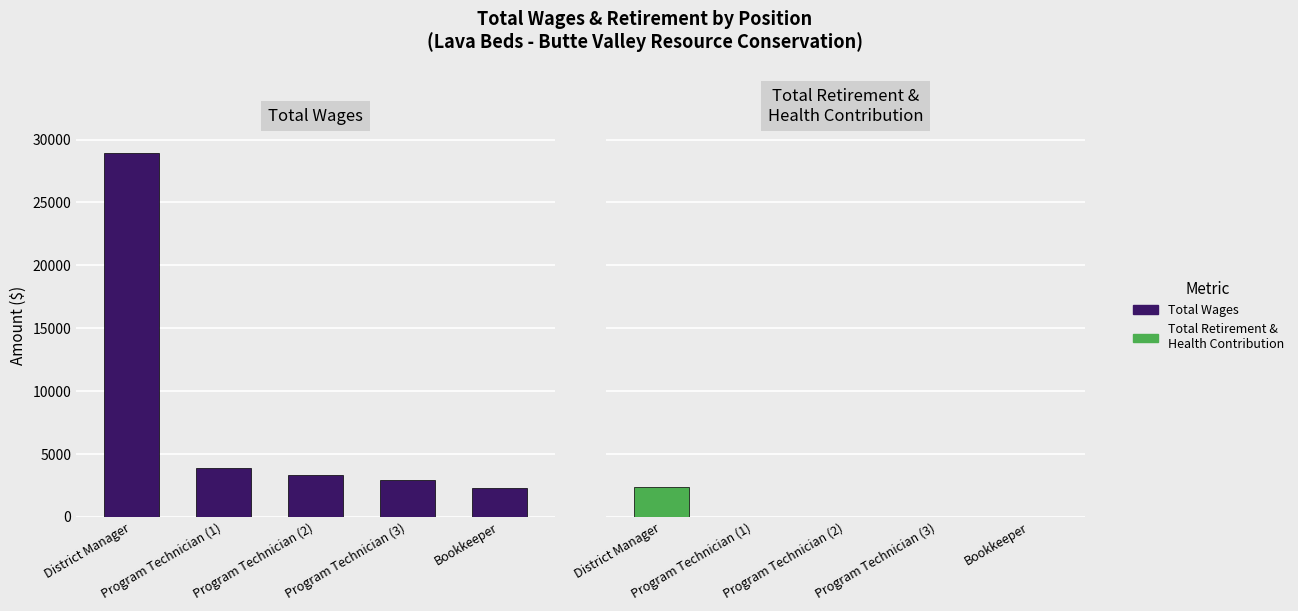

What is the difference between the Total Retirement & Health Contribution values at District Manager and Program Technician (1)?

2400